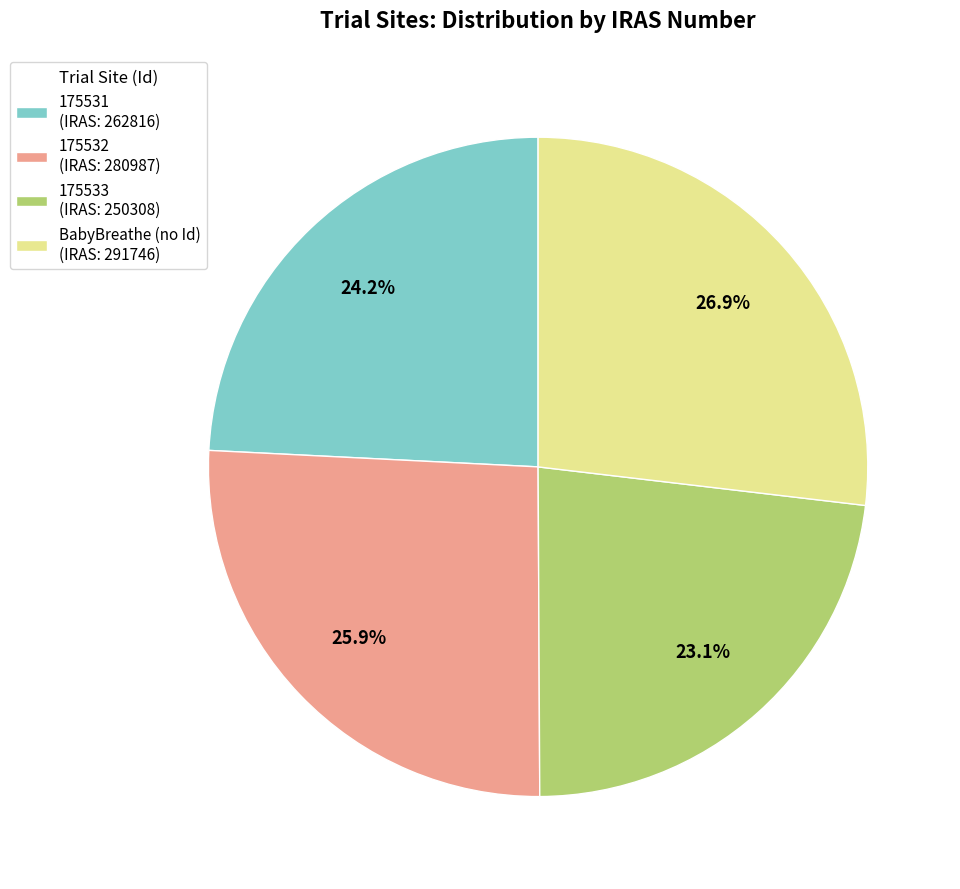

Between 175533 (IRAS: 250308) and 175531 (IRAS: 262816), which is larger?

175531 (IRAS: 262816)